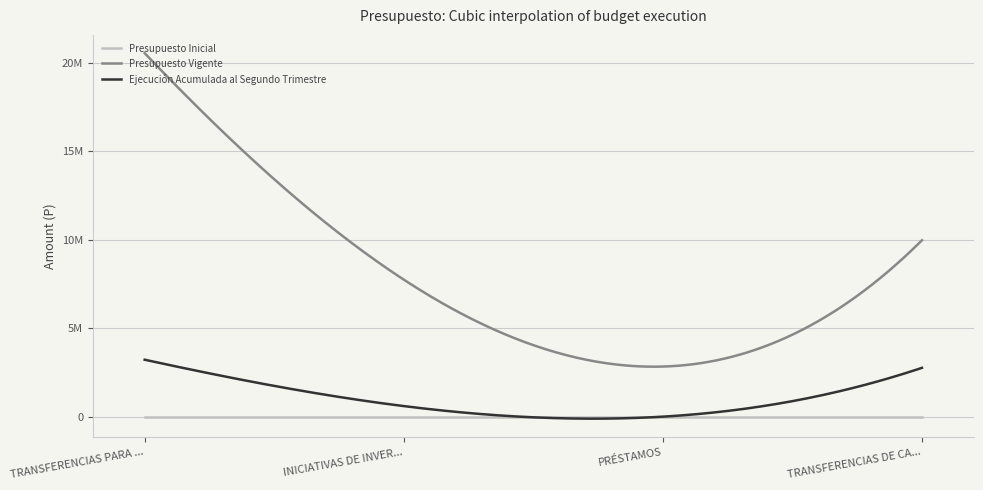

Rank the categories by Presupuesto Inicial value from lowest to highest.

TRANSFERENCIAS PARA GASTOS DE CAPITAL, INICIATIVAS DE INVERSIÓN, PRÉSTAMOS, TRANSFERENCIAS DE CAPITAL